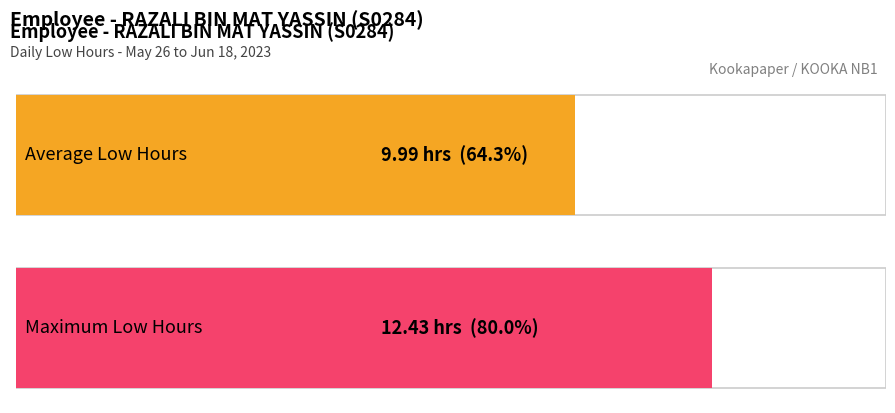

Are the bars grouped side by side (vs. stacked)?

No